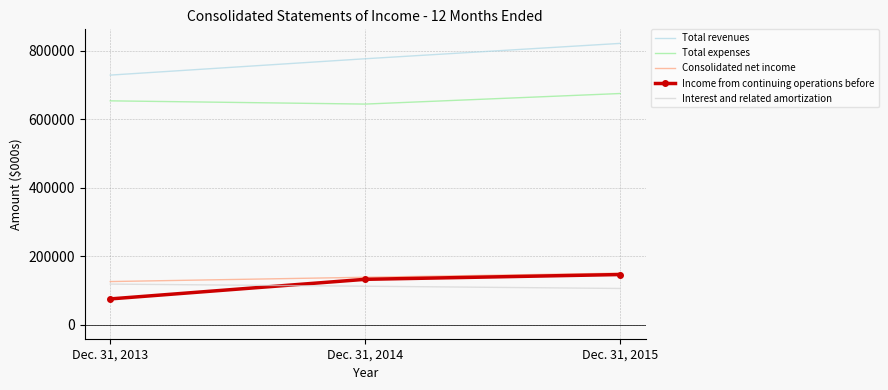

True or false: Interest and related amortization has a value of 112295 at Dec. 31, 2014.

True